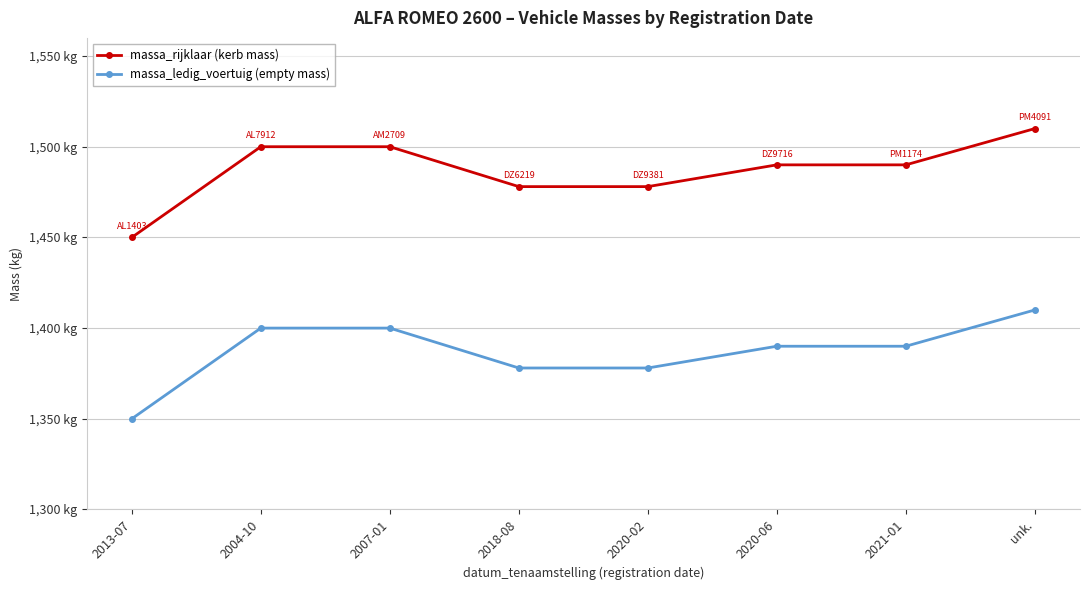

At which category does the chart reach its minimum across all series?

2013-07